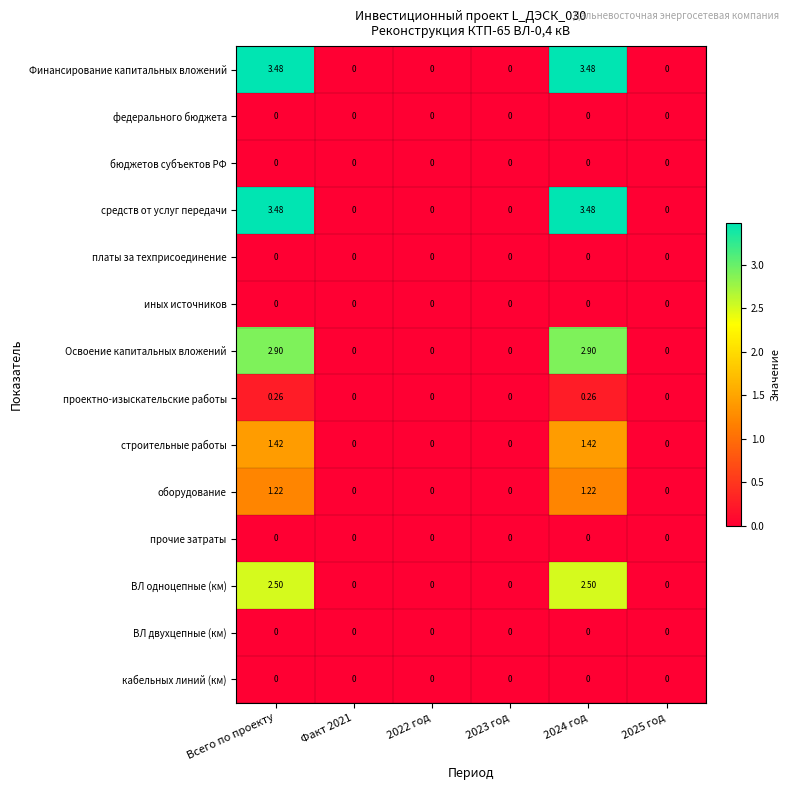

Is the value of Финансирование капитальных вложений at 2024 год greater than the value of проектно-изыскательские работы at 2023 год?

Yes